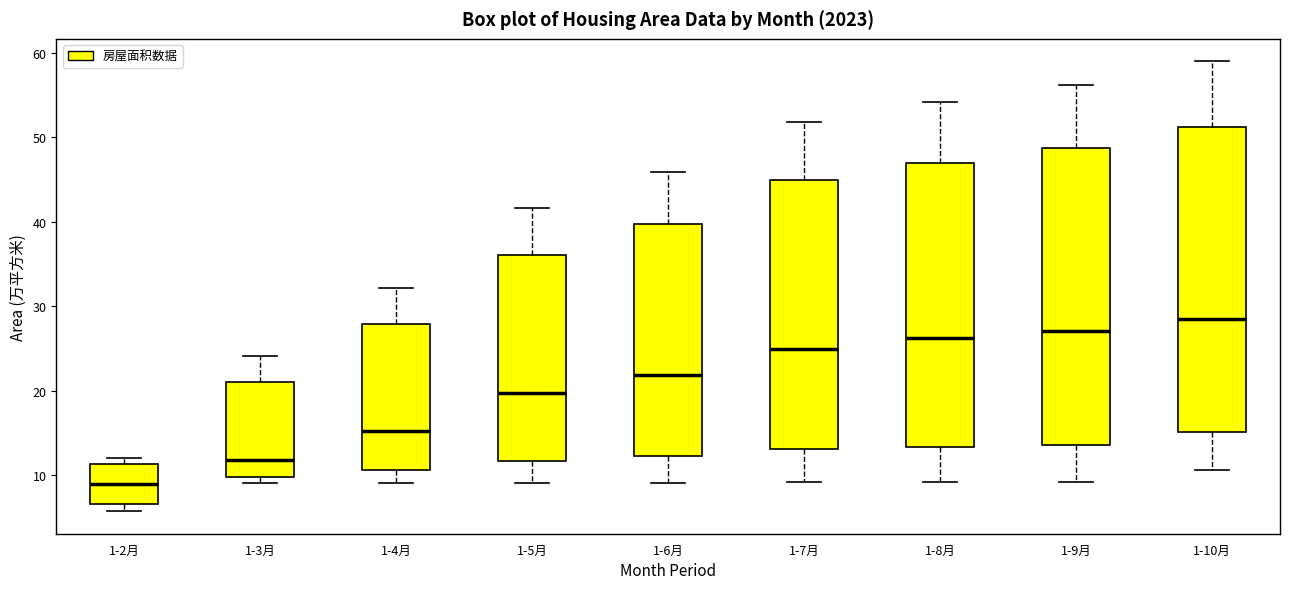

Reading left to right, transcribe this box plot: for each box, give where its median line is, the range the box spans, and where its two whiskers end, as read against the y-axis. The values are not printed on the chart, so give them approximately, as read against the axis.

1-2月: median 9, box 7 to 11, whiskers 6 to 12
1-3月: median 12, box 10 to 21, whiskers 9 to 24
1-4月: median 15, box 11 to 28, whiskers 9 to 32
1-5月: median 20, box 12 to 36, whiskers 9 to 42
1-6月: median 22, box 12 to 40, whiskers 9 to 46
1-7月: median 25, box 13 to 45, whiskers 9 to 52
1-8月: median 26, box 13 to 47, whiskers 9 to 54
1-9月: median 27, box 14 to 49, whiskers 9 to 56
1-10月: median 29, box 15 to 51, whiskers 11 to 59